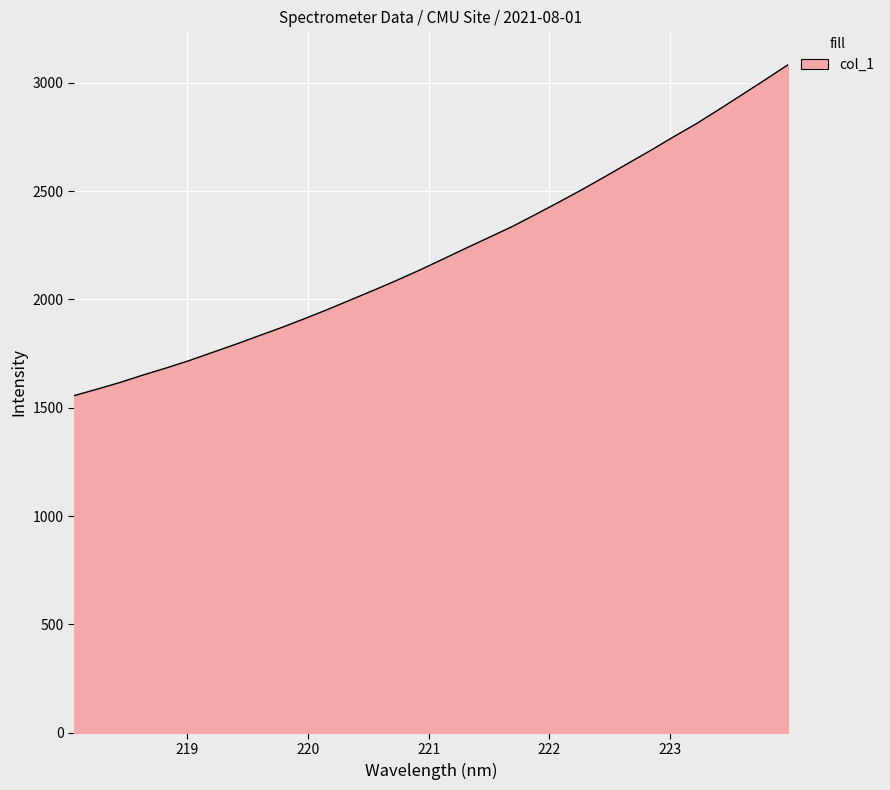

Count the number of values greater than 2185.

16